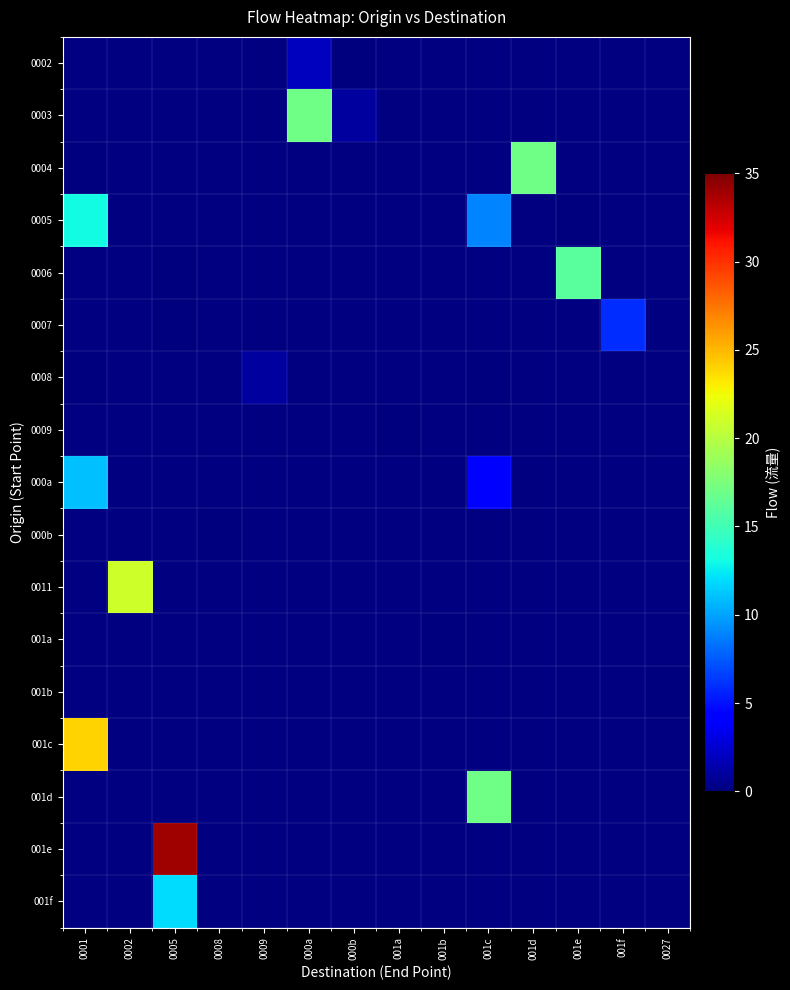

Between 0001 and 0008, which is larger?

0008